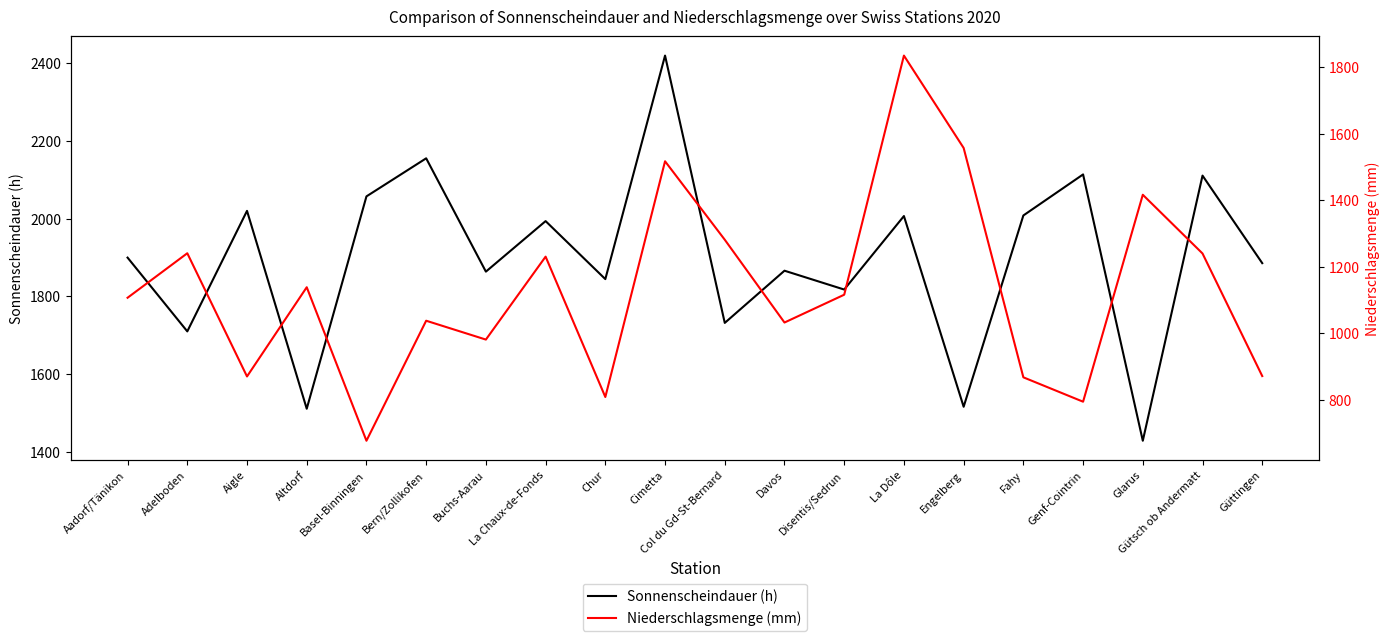

What is the highest value of the Sonnenscheindauer (h) series?

2418.6